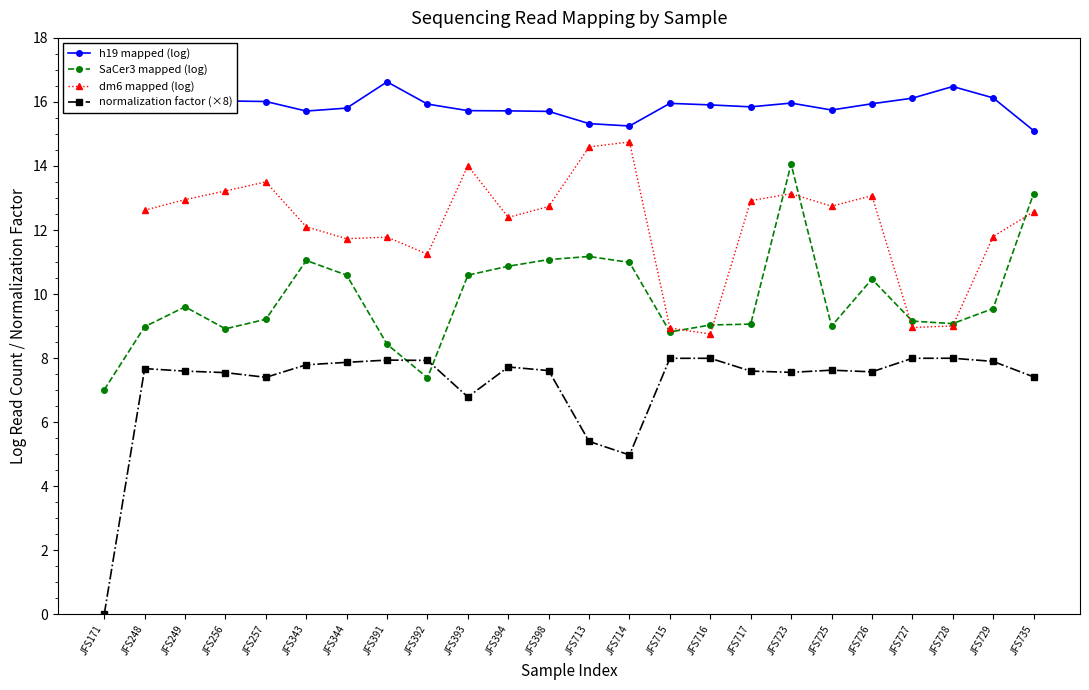

What is the spread (max minus min) of values at JFS716?

7.9